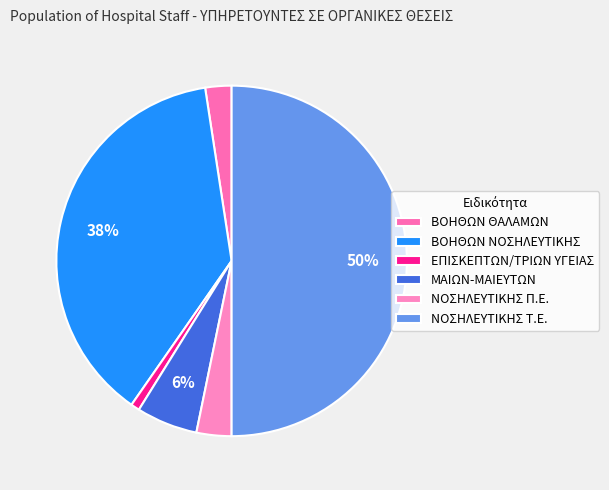

To the nearest percent, what portion does ΜΑΙΩΝ-ΜΑΙΕΥΤΩΝ represent?

6%